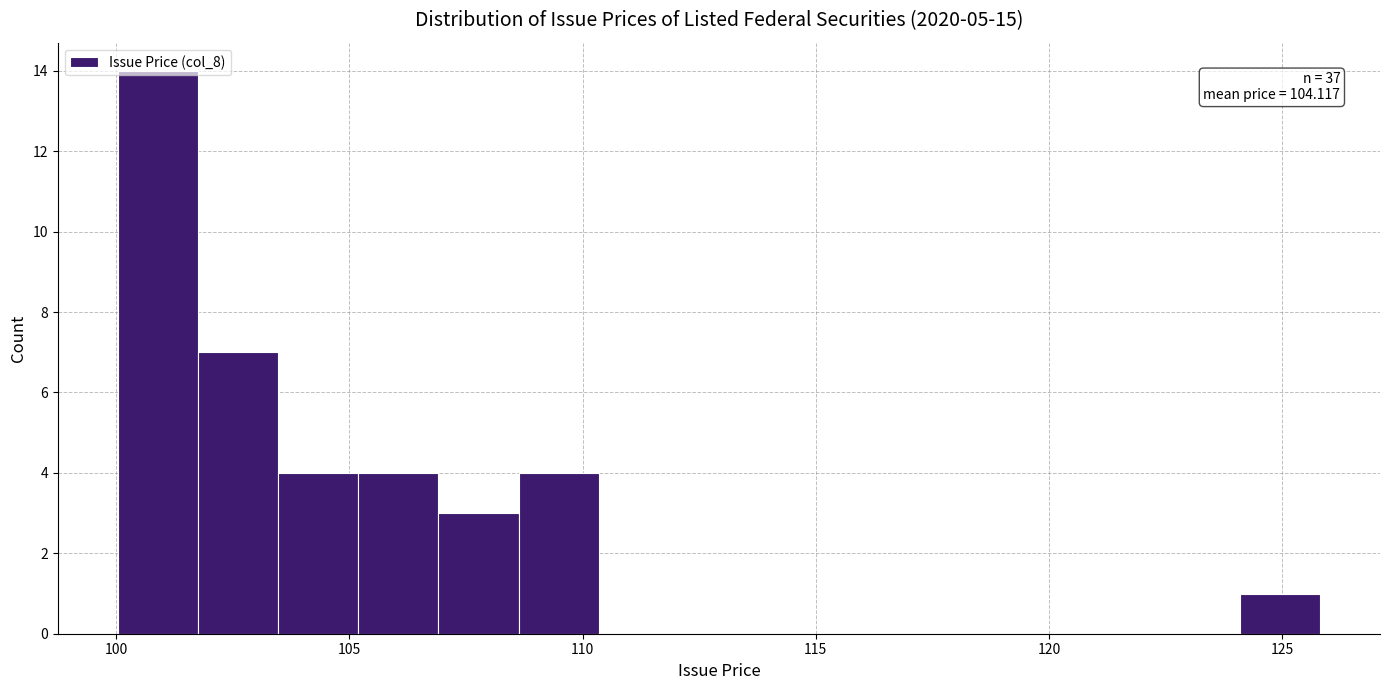

Around what value on the x-axis is the tallest bar? Give the approximate position of its centre, as read against the axis.

101.0